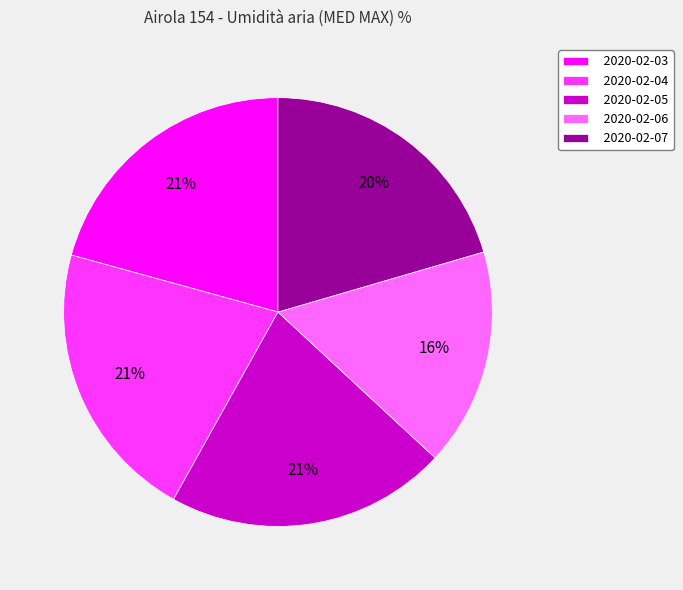

How many segments does this pie chart have?

5